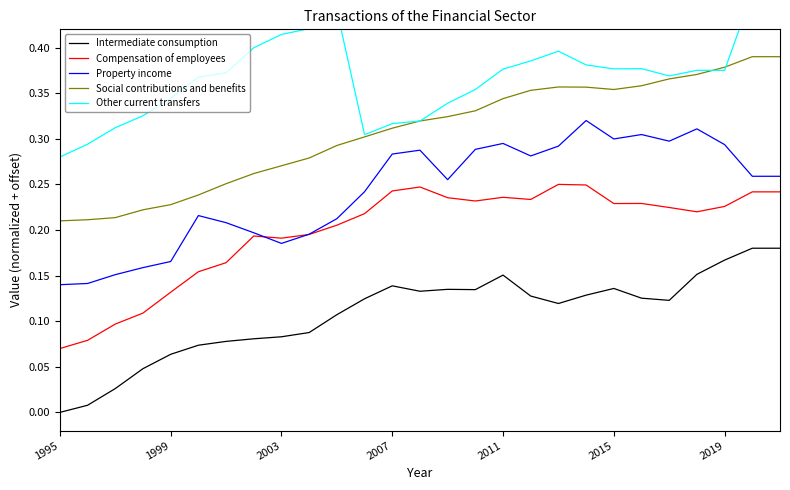

How many series are shown in this chart?

5